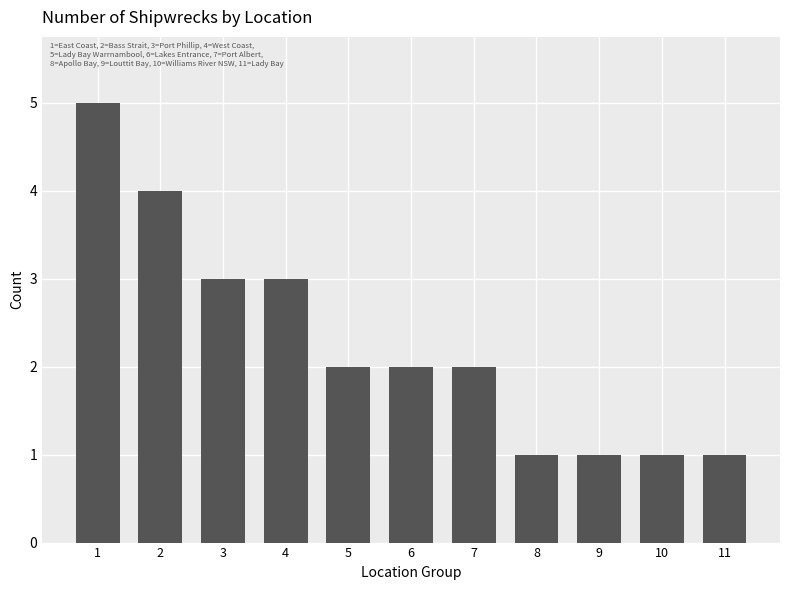

What value does the data have at 5?

2